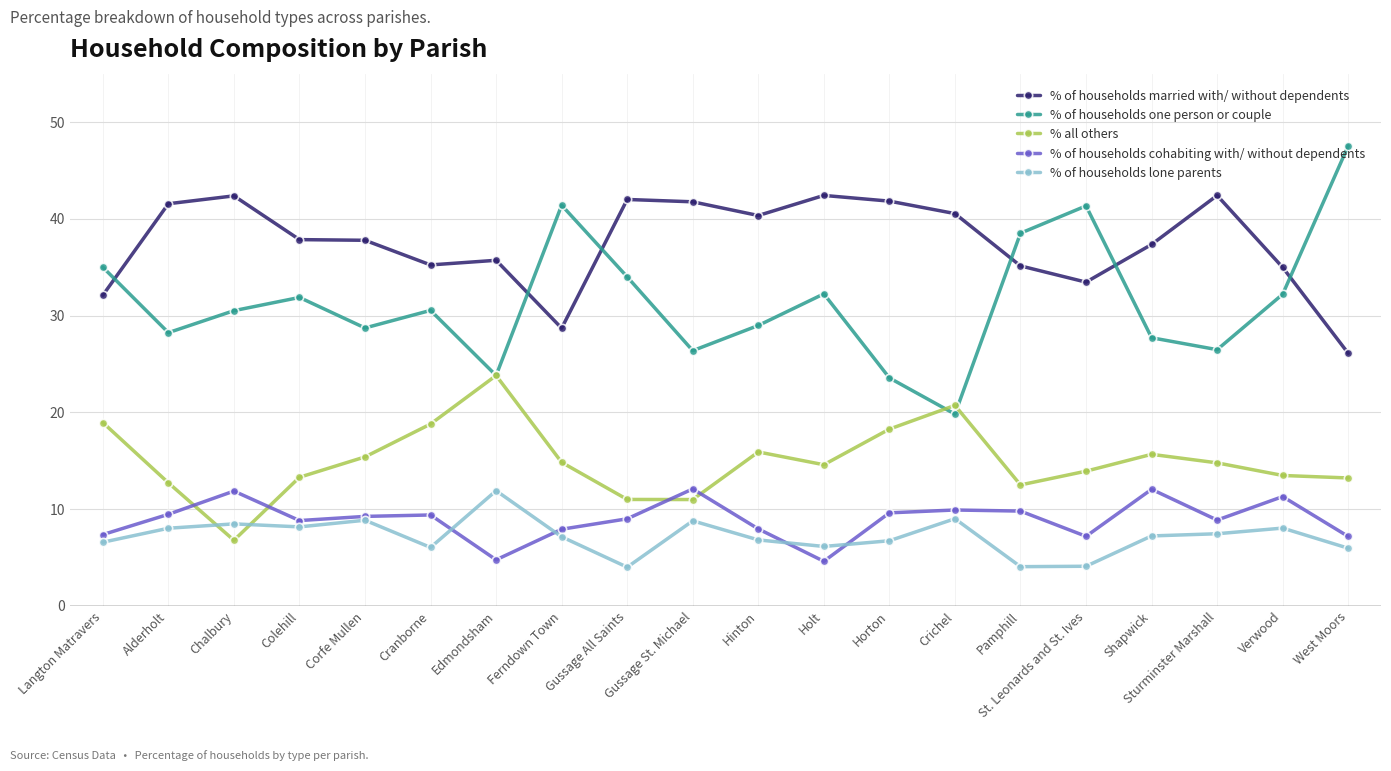

Is it true that % all others equals 30.7 at Crichel?

False